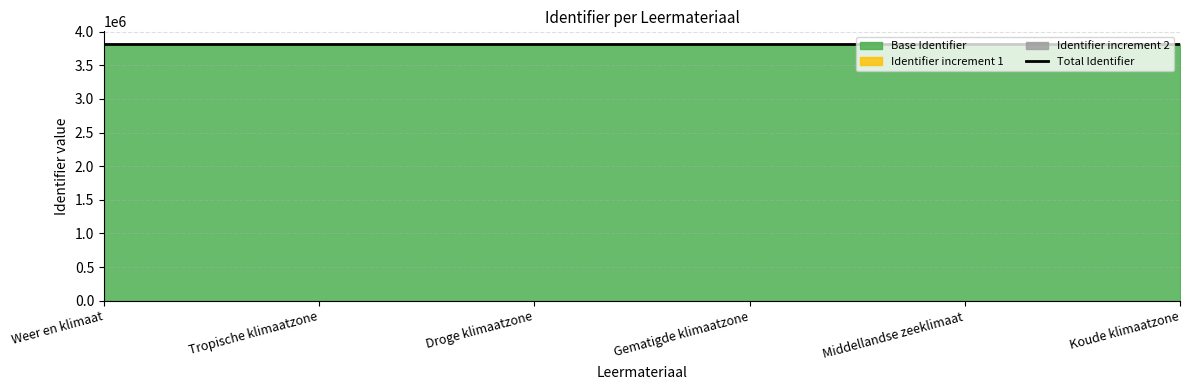

What is the sum of the values at Tropische klimaatzone and Weer en klimaat?

7627180